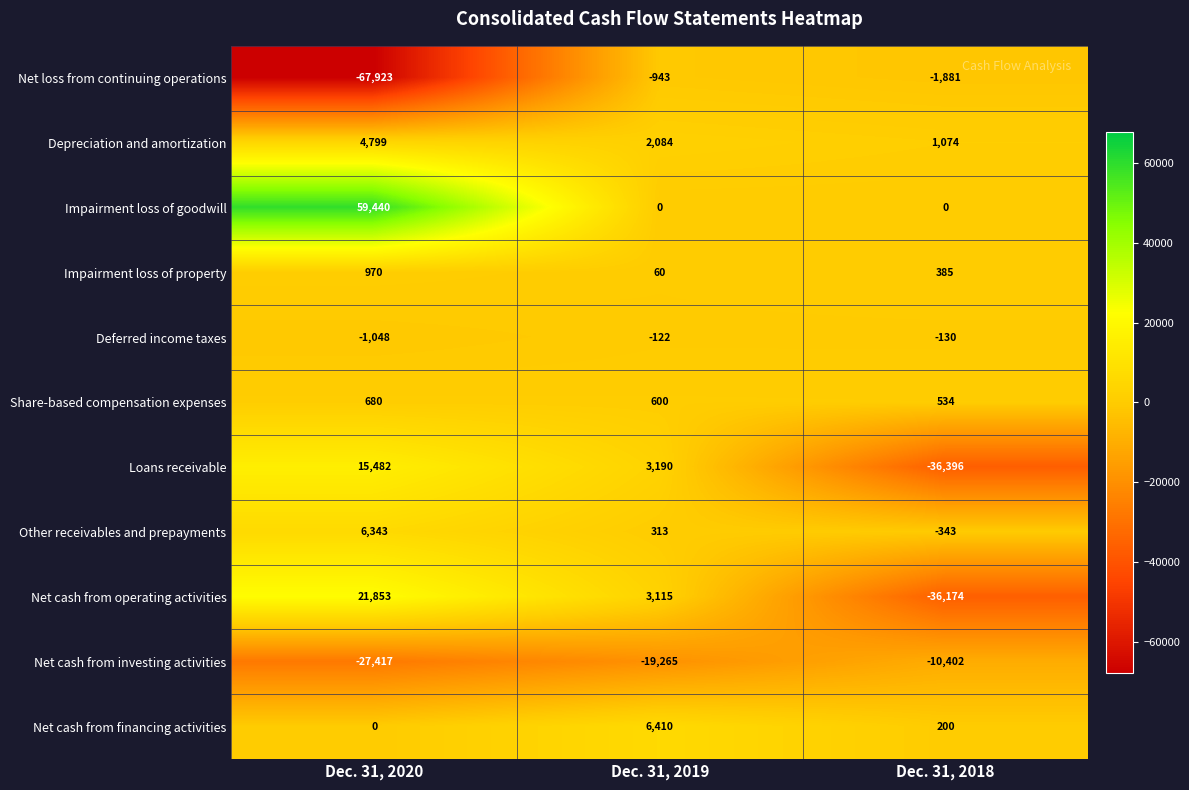

How many categories are shown in the chart?

3